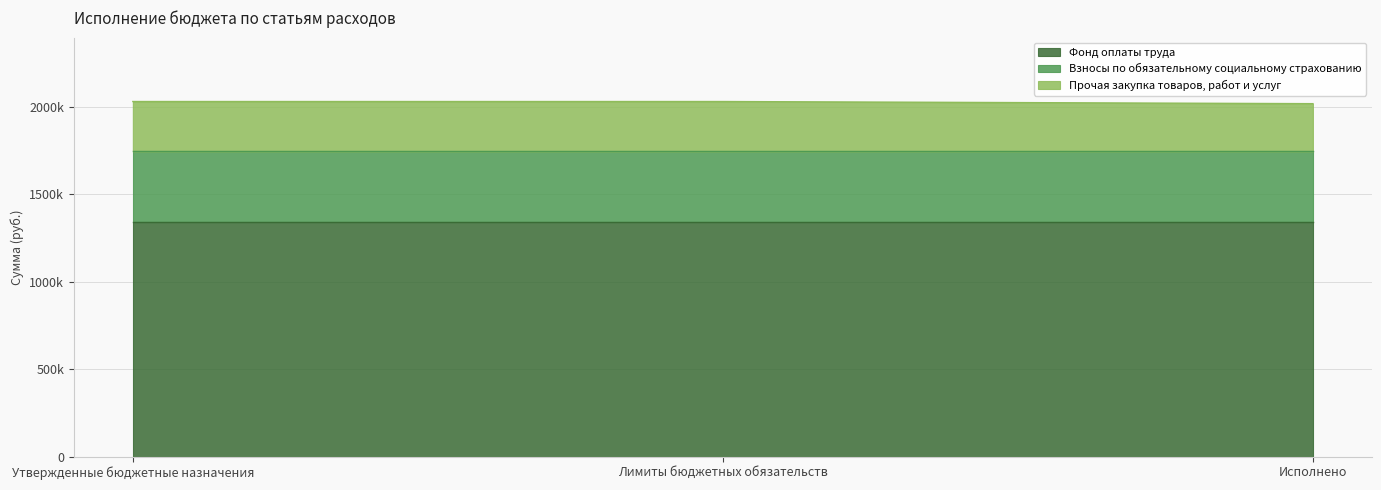

What is the label of the 3rd point from the left?

Исполнено